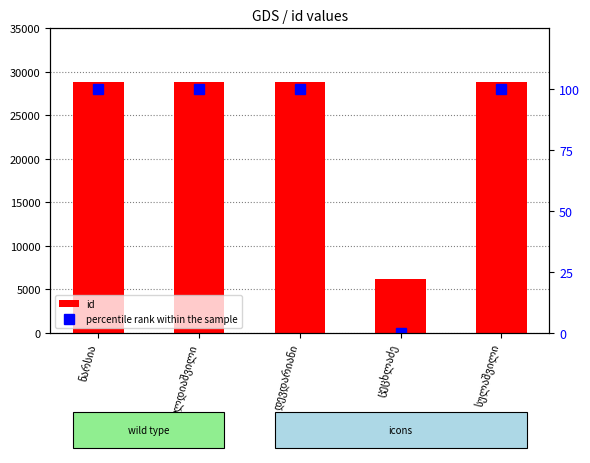

Are the bars grouped side by side (vs. stacked)?

Yes